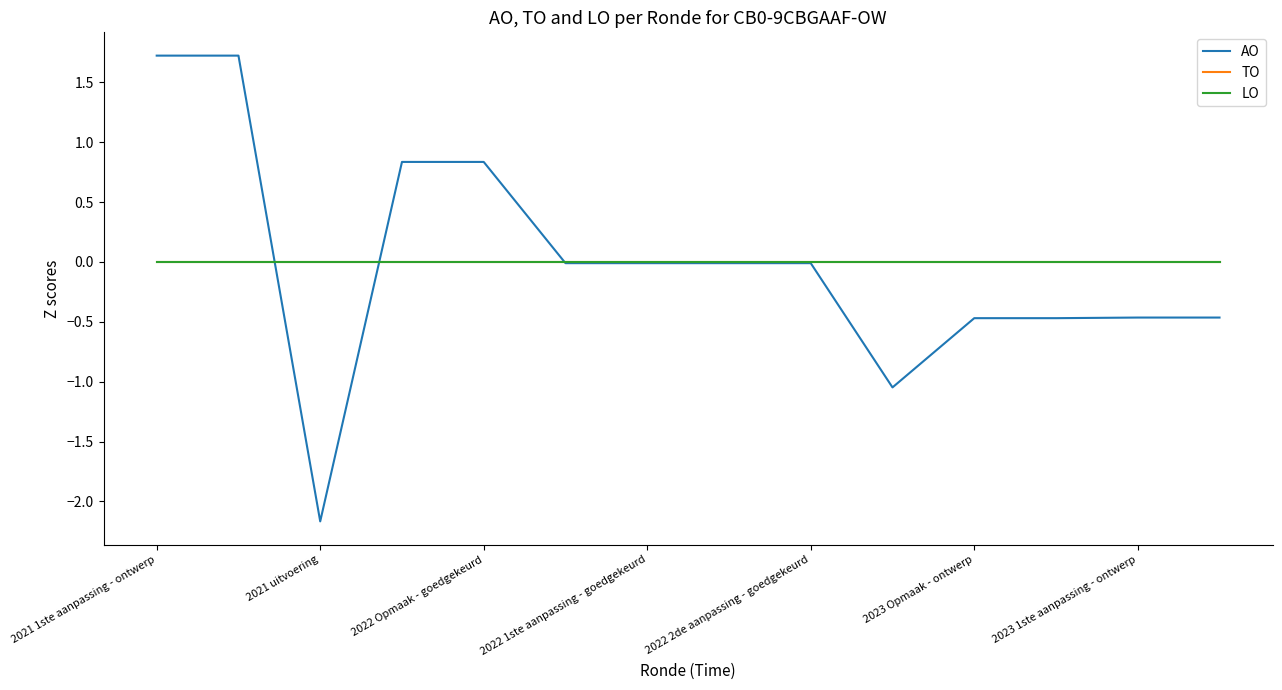

How many lines are shown in the chart?

3